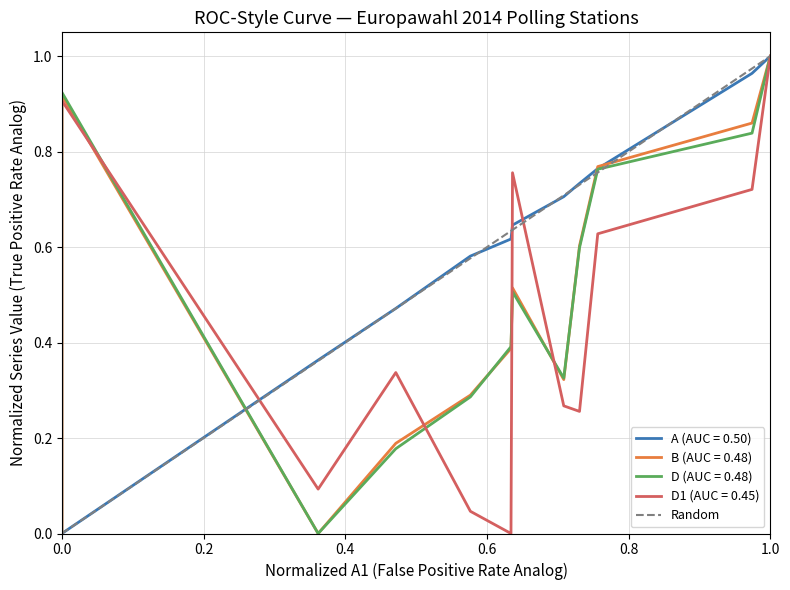

Does the chart have visible grid lines?

Yes